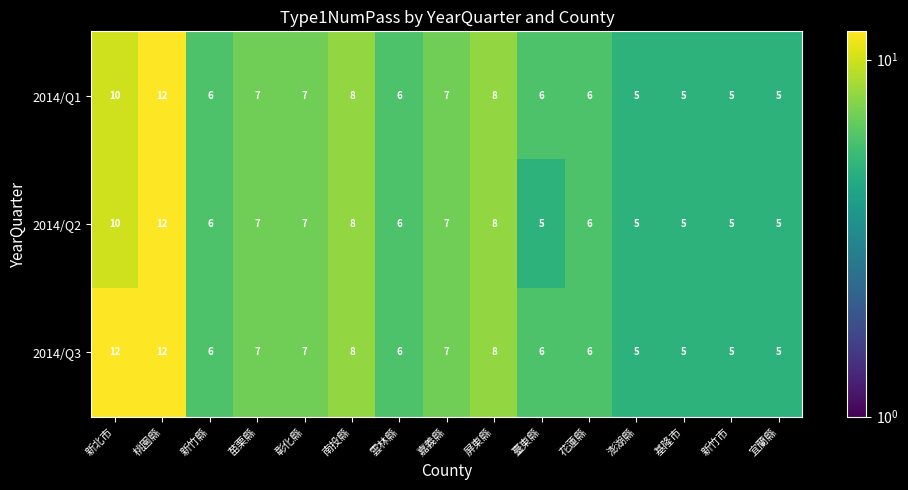

List the series in order of their overall mean, highest first.

2014/Q3, 2014/Q1, 2014/Q2